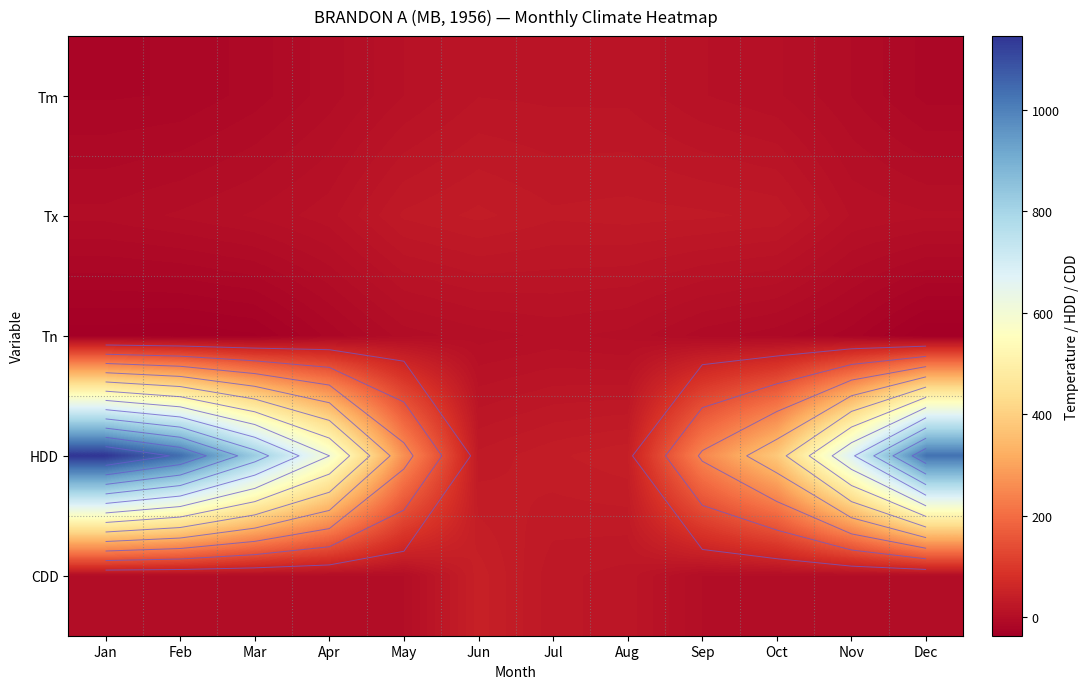

What is the total value across all series at Sep?

279.2